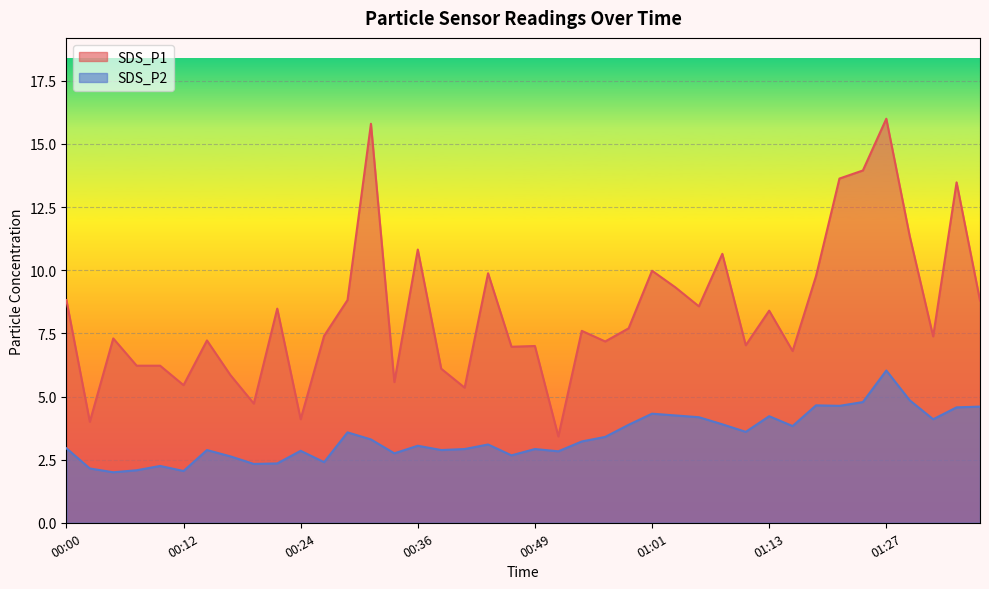

True or false: SDS_P2 has more than 1 points higher than both neighbors.

True